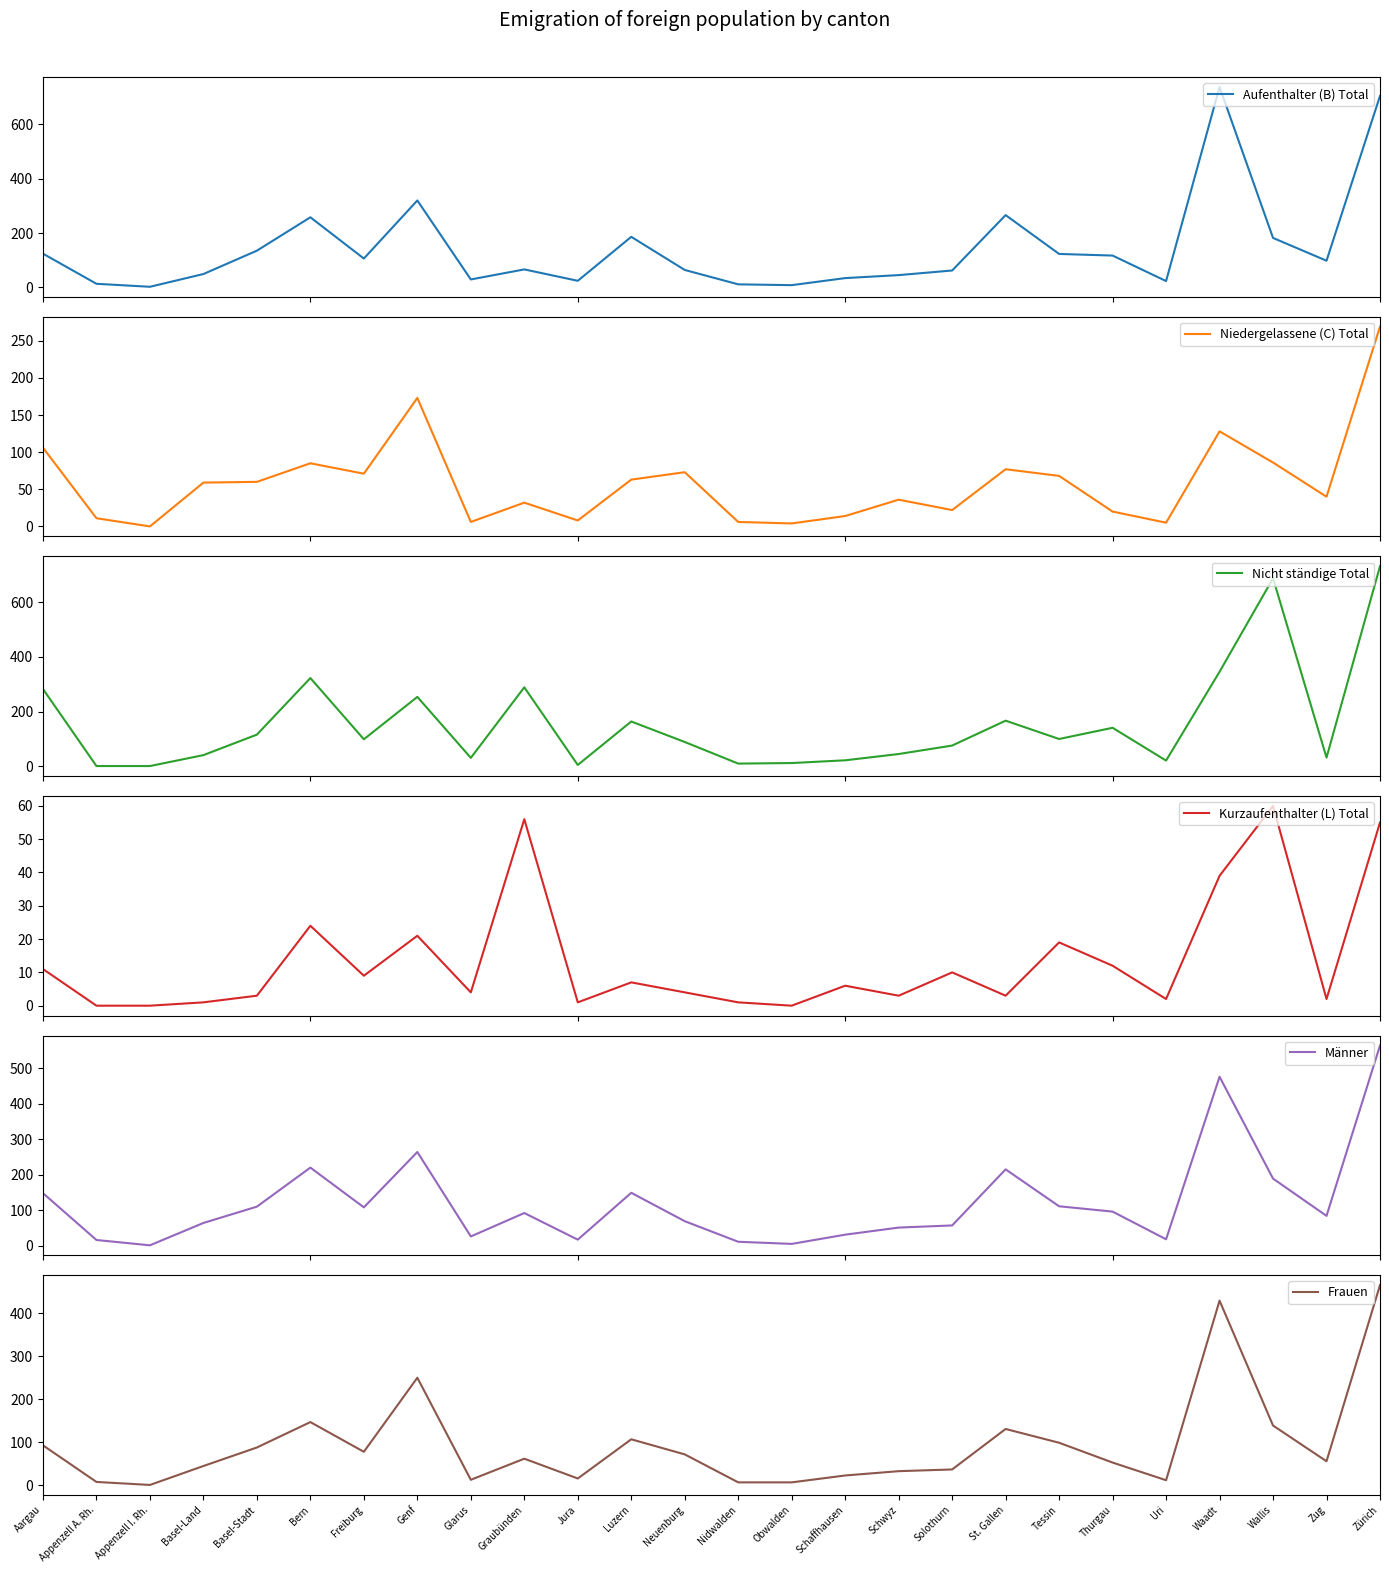

Rank the series at Schwyz from highest to lowest value.

Männer, Aufenthalter (B) Total, Nicht ständige Total, Niedergelassene (C) Total, Frauen, Kurzaufenthalter (L) Total